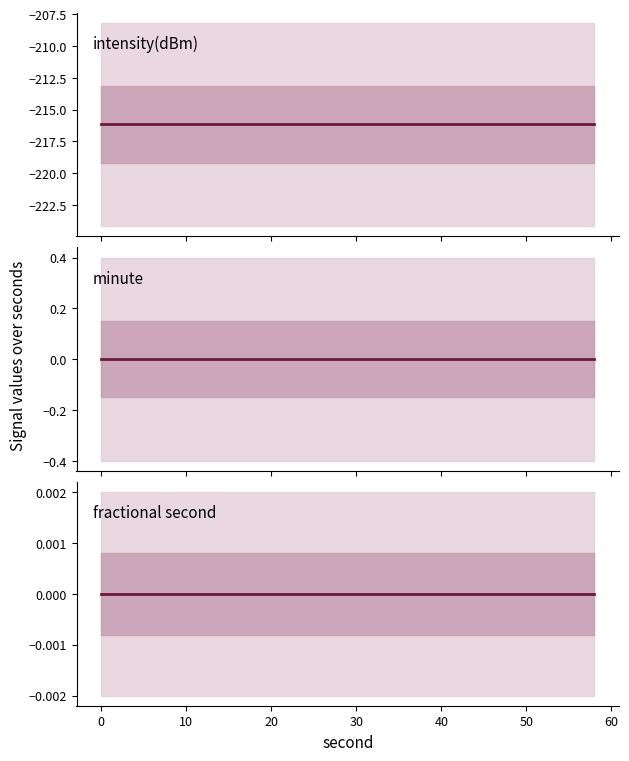

List the series in order of their peak value, lowest first.

intensity(dBm), minute, fractional second